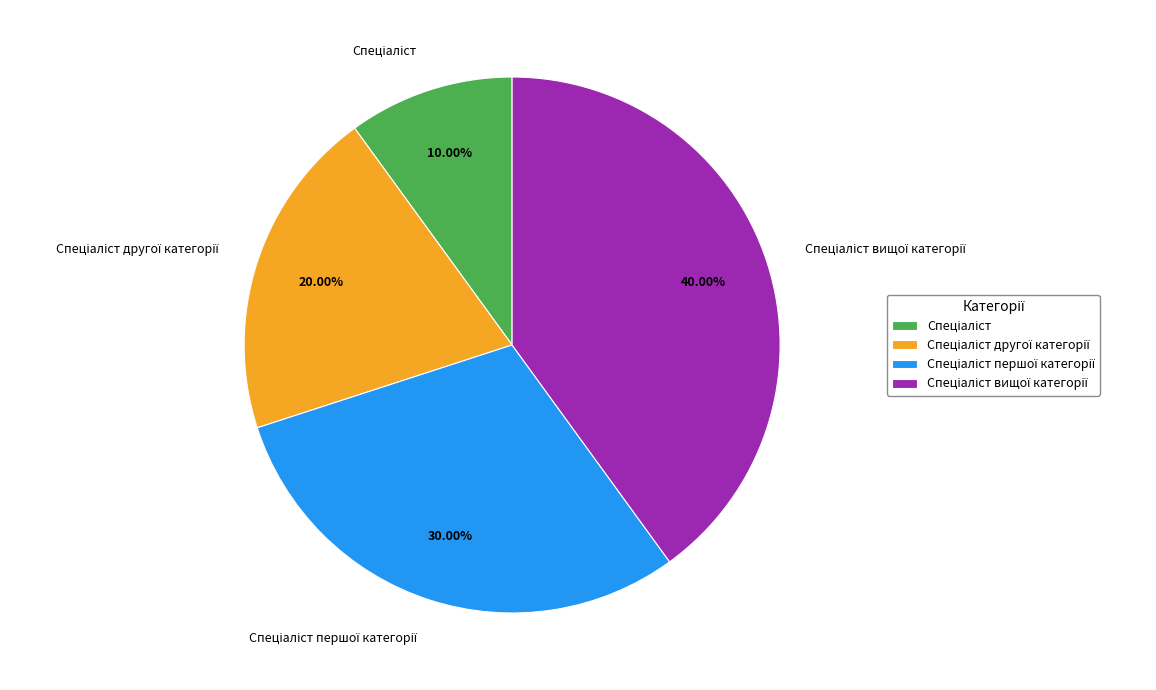

Is there a majority slice in this chart?

No